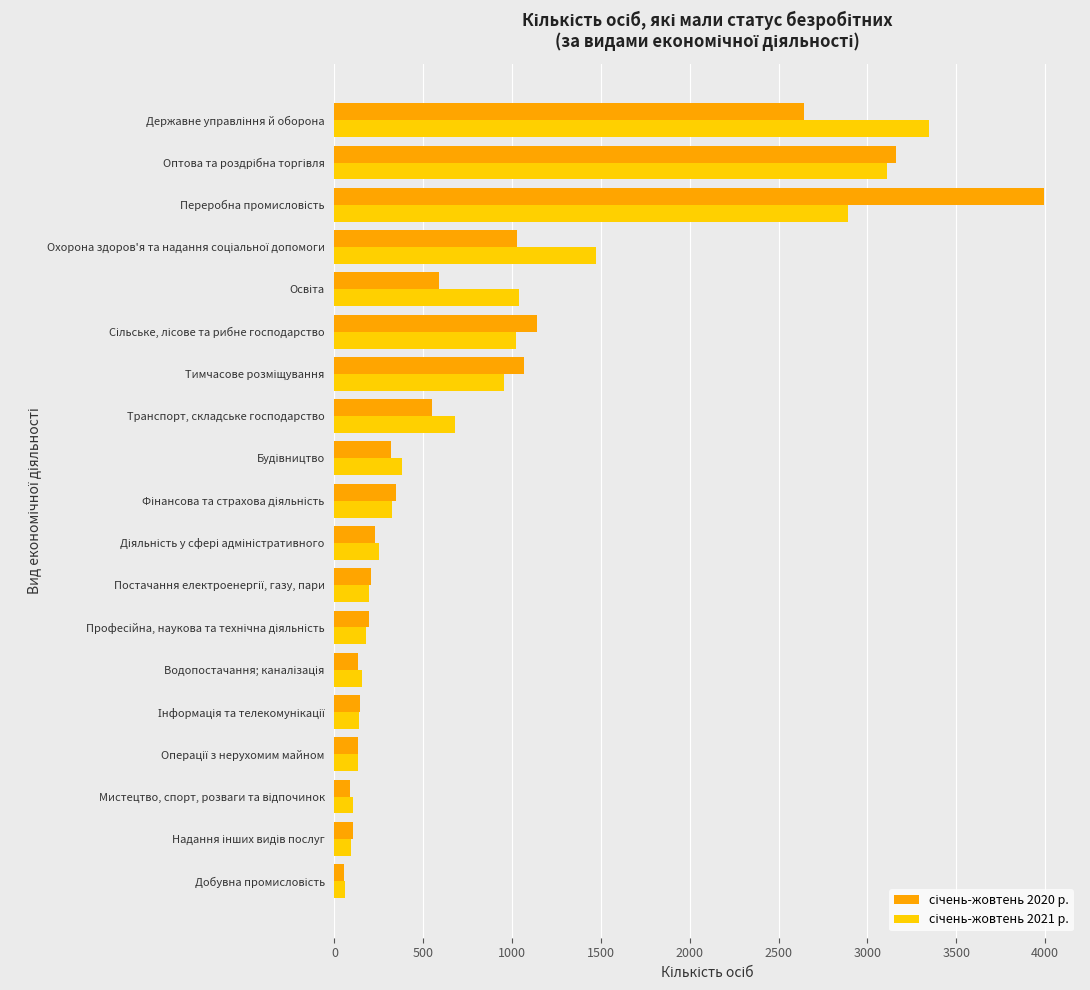

How many series are shown in this chart?

2